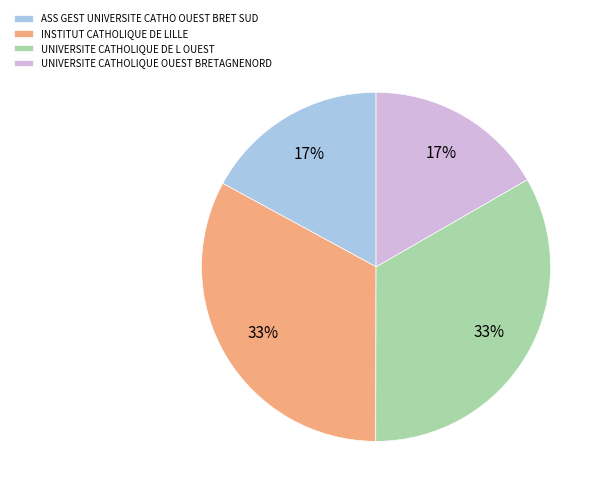

Rank the categories by value from highest to lowest.

UNIVERSITE CATHOLIQUE DE L OUEST, INSTITUT CATHOLIQUE DE LILLE, ASS GEST UNIVERSITE CATHO OUEST BRET SUD, UNIVERSITE CATHOLIQUE OUEST BRETAGNENORD